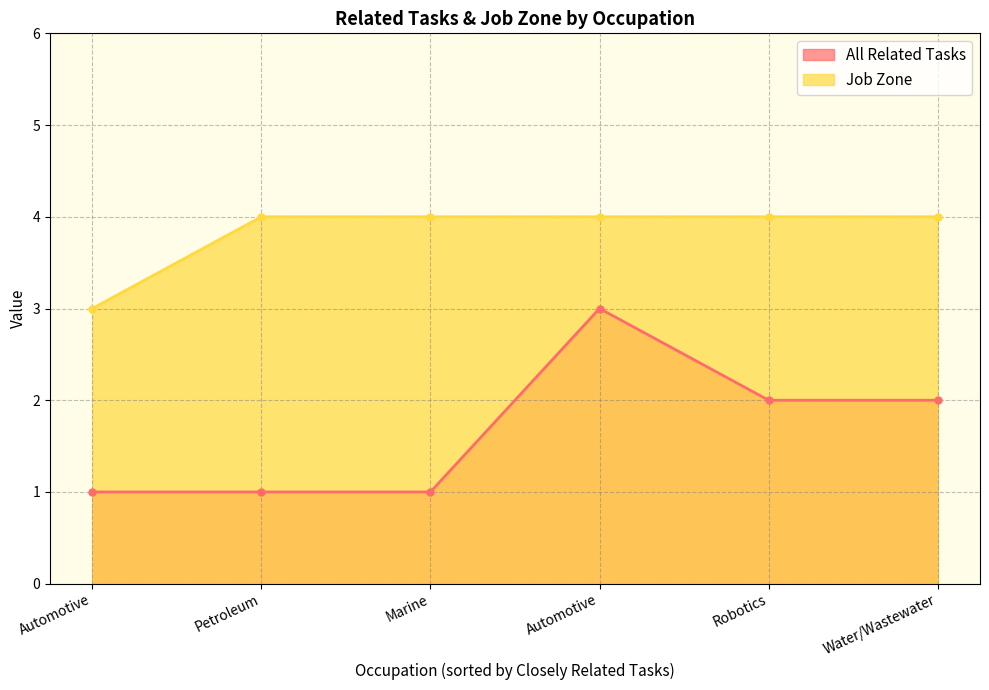

Which series changed the most between Robotics Engineers and Automotive Engineering Technicians?

All Related Tasks